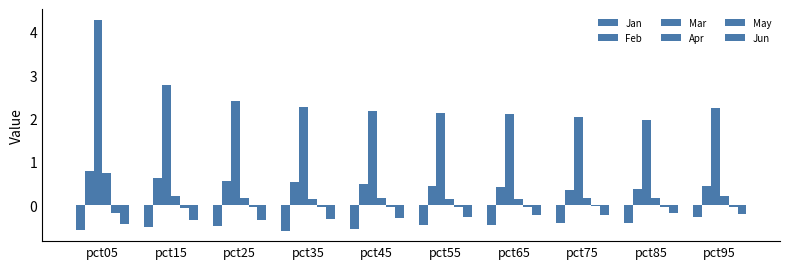

What is the sum of the Feb values at pct15 and pct05?

1.4